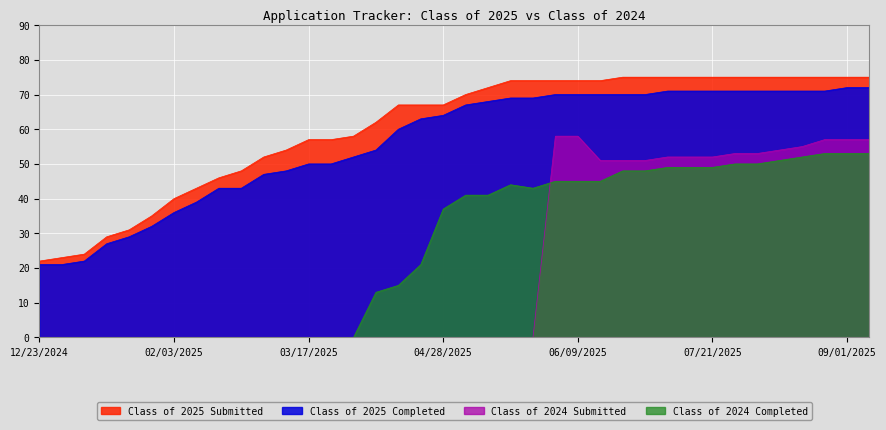

What is the approximate value of Class of 2024 Submitted at 07/07/2025, to the nearest 10?

50